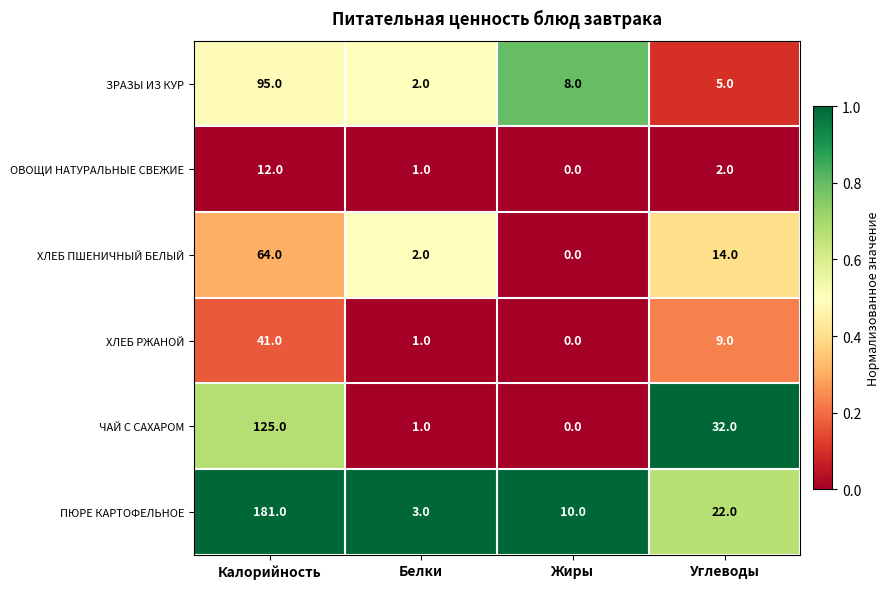

What is the total value across all series at Жиры?

18